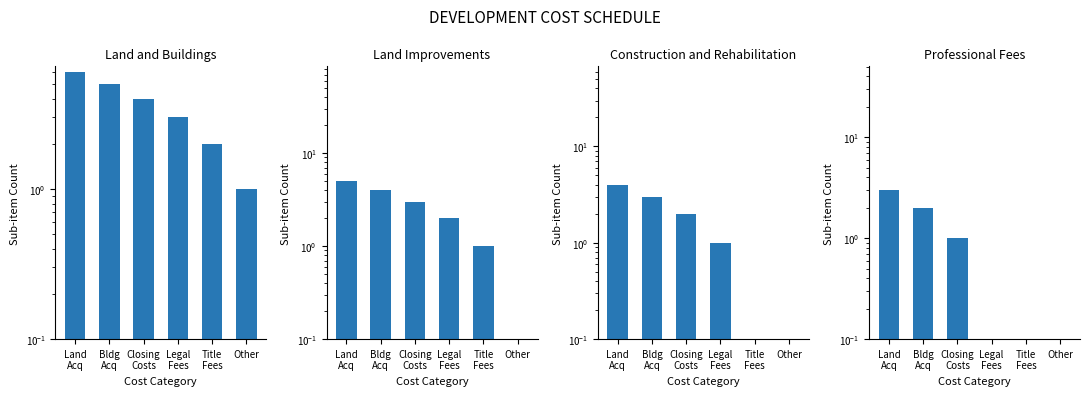

Rank the series at Title
Fees from lowest to highest value.

Construction and Rehabilitation, Professional Fees, Land Improvements, Land and Buildings